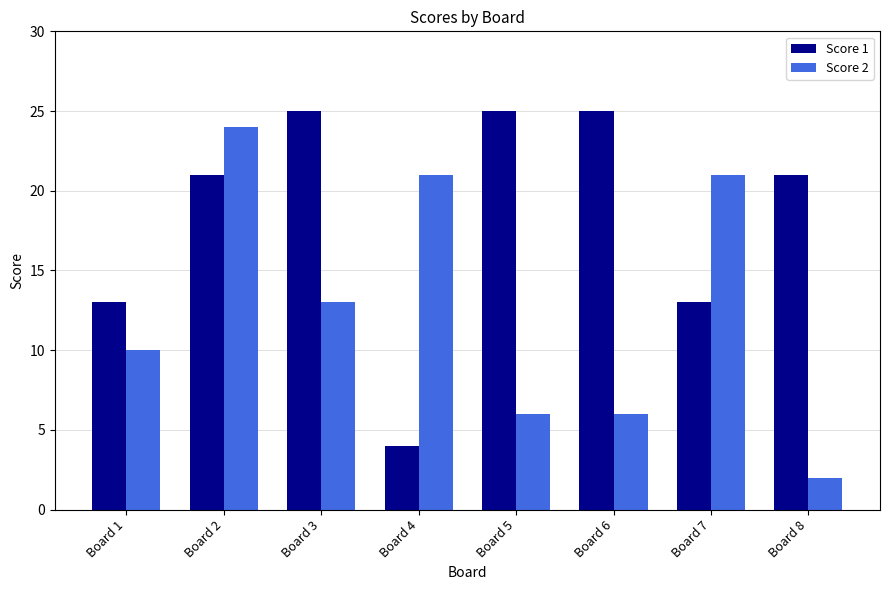

What are all the series names shown in the legend?

Score 1, Score 2